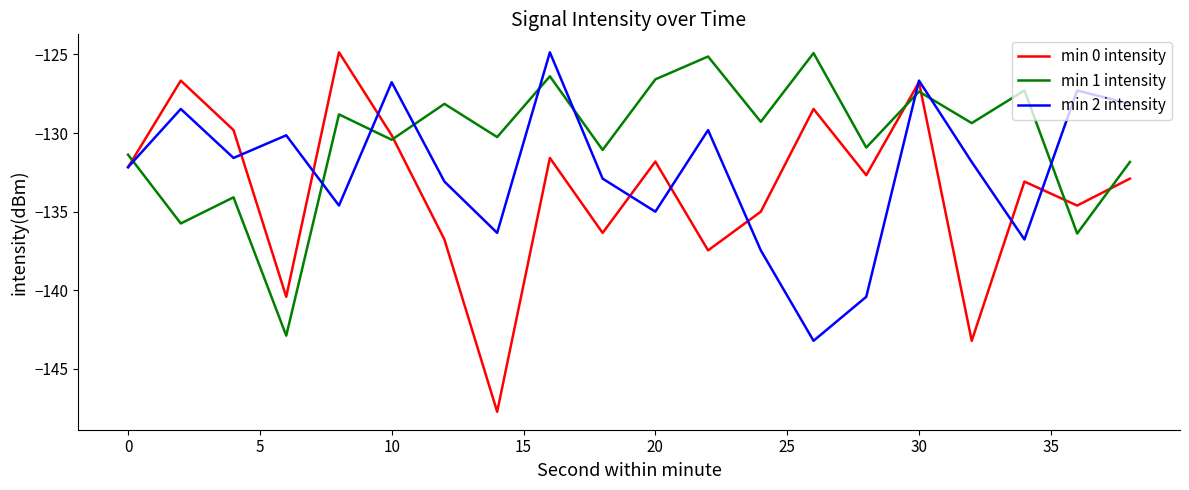

Which series has the largest range (max minus min)?

min 0 intensity